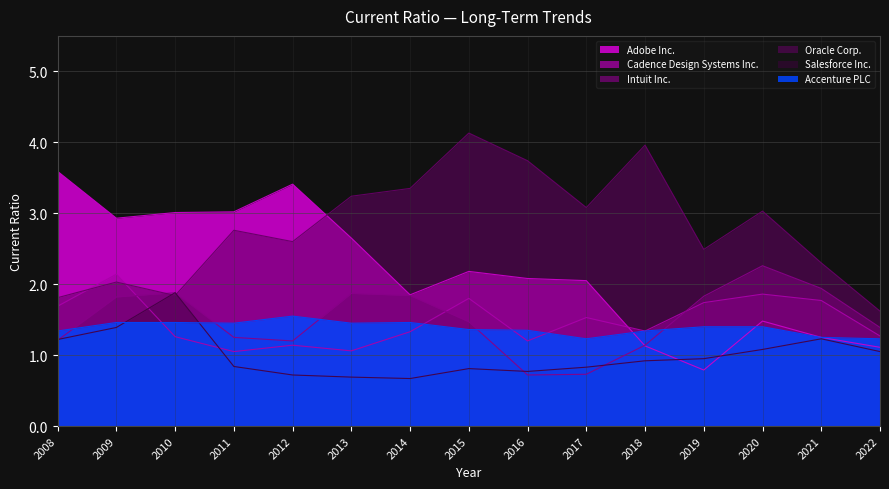

The Adobe Inc. series shows 2.9 at 2015. True or false?

False